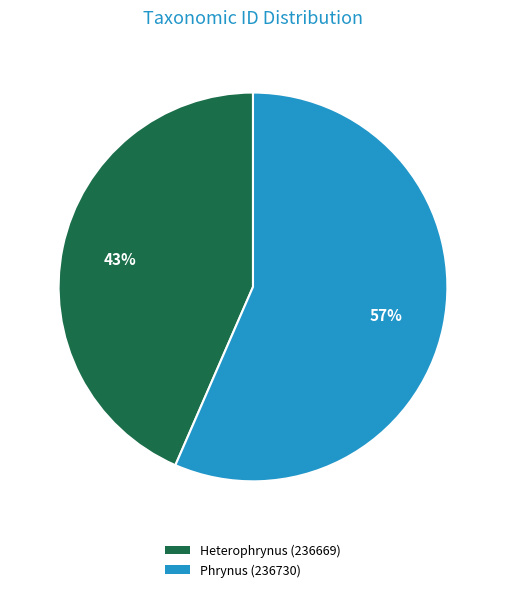

How many segments does this pie chart have?

2